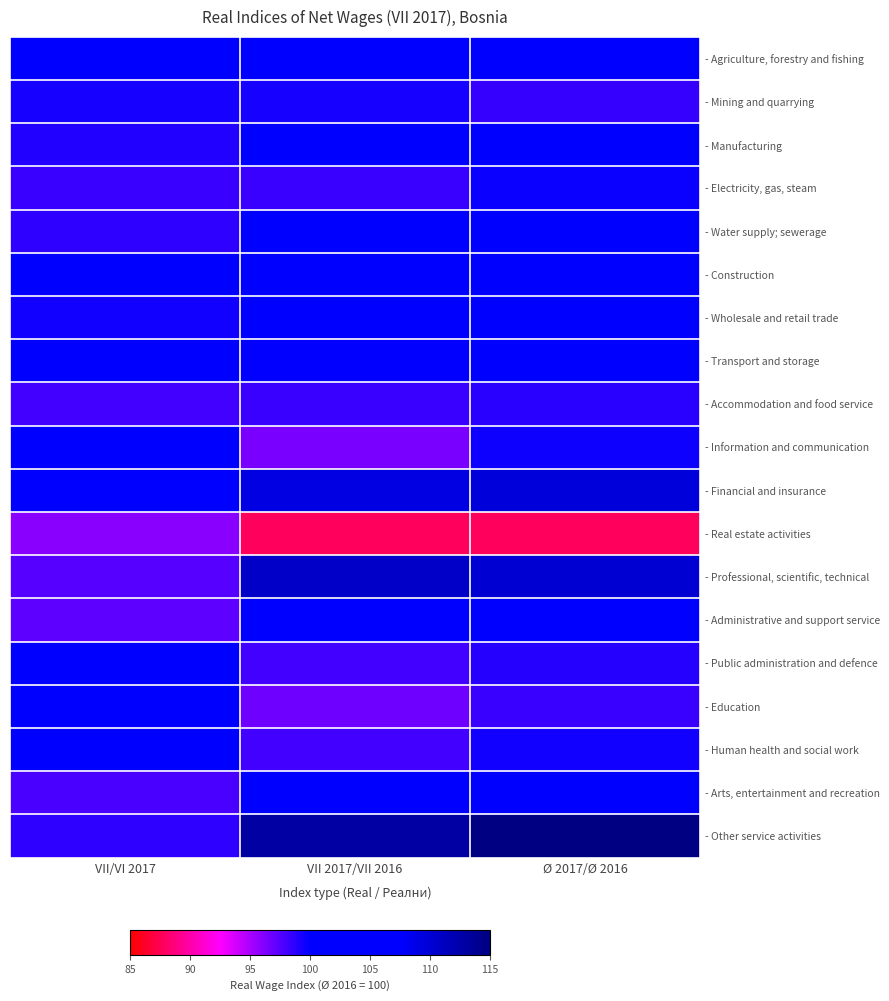

Reading right to left, transcribe all the data shown in this chart.

- Agriculture, forestry and fishing: Ø 2017/Ø 2016=103.0	VII 2017/VII 2016=102.3	VII/VI 2017=100.7
- Mining and quarrying: Ø 2017/Ø 2016=98.4	VII 2017/VII 2016=99.4	VII/VI 2017=99.4
- Manufacturing: Ø 2017/Ø 2016=101.4	VII 2017/VII 2016=100.6	VII/VI 2017=99.0
- Electricity, gas, steam: Ø 2017/Ø 2016=99.7	VII 2017/VII 2016=98.3	VII/VI 2017=98.3
- Water supply; sewerage: Ø 2017/Ø 2016=101.0	VII 2017/VII 2016=100.5	VII/VI 2017=98.6
- Construction: Ø 2017/Ø 2016=101.7	VII 2017/VII 2016=100.3	VII/VI 2017=100.4
- Wholesale and retail trade: Ø 2017/Ø 2016=101.5	VII 2017/VII 2016=100.5	VII/VI 2017=99.5
- Transport and storage: Ø 2017/Ø 2016=101.1	VII 2017/VII 2016=99.9	VII/VI 2017=100.5
- Accommodation and food service: Ø 2017/Ø 2016=98.8	VII 2017/VII 2016=98.3	VII/VI 2017=98.1
- Information and communication: Ø 2017/Ø 2016=99.6	VII 2017/VII 2016=96.4	VII/VI 2017=100.0
- Financial and insurance: Ø 2017/Ø 2016=109.6	VII 2017/VII 2016=109.1	VII/VI 2017=106.9
- Real estate activities: Ø 2017/Ø 2016=87.8	VII 2017/VII 2016=87.8	VII/VI 2017=96.0
- Professional, scientific, technical: Ø 2017/Ø 2016=110.0	VII 2017/VII 2016=110.6	VII/VI 2017=97.5
- Administrative and support service: Ø 2017/Ø 2016=104.9	VII 2017/VII 2016=104.5	VII/VI 2017=97.3
- Public administration and defence: Ø 2017/Ø 2016=98.9	VII 2017/VII 2016=98.1	VII/VI 2017=102.1
- Education: Ø 2017/Ø 2016=98.3	VII 2017/VII 2016=96.8	VII/VI 2017=100.0
- Human health and social work: Ø 2017/Ø 2016=99.5	VII 2017/VII 2016=98.1	VII/VI 2017=101.6
- Arts, entertainment and recreation: Ø 2017/Ø 2016=102.0	VII 2017/VII 2016=103.0	VII/VI 2017=97.8
- Other service activities: Ø 2017/Ø 2016=114.7	VII 2017/VII 2016=112.8	VII/VI 2017=98.7